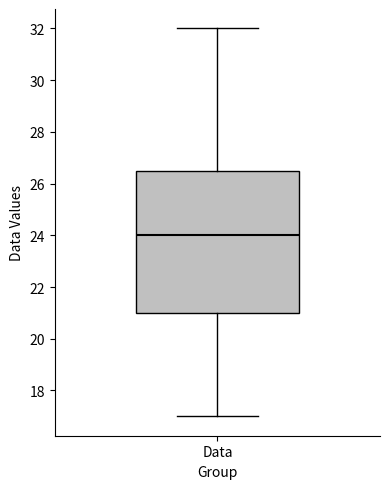

Read this box plot against the y-axis: the position of the median line, the range covered by the box, and the ends of both whiskers. The values are not printed on the chart, so give them approximately, as read against the axis.

median 24.0, box 21.0 to 26.6, whiskers 17.0 to 32.0